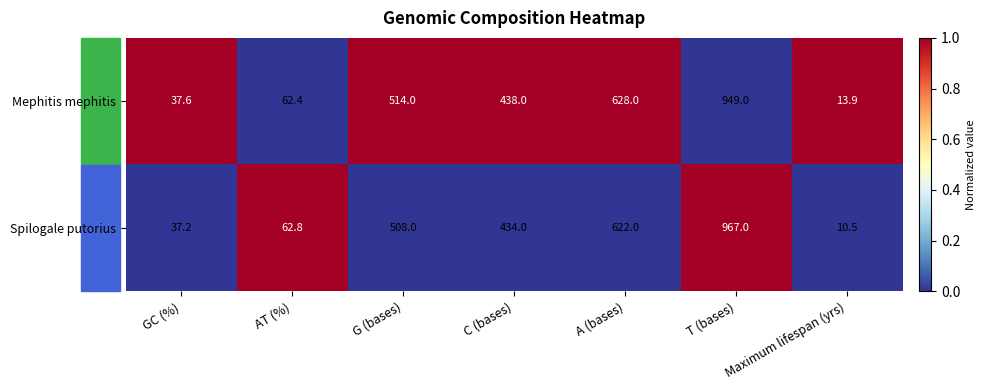

List the series in order of their overall mean, highest first.

Mephitis mephitis, Spilogale putorius